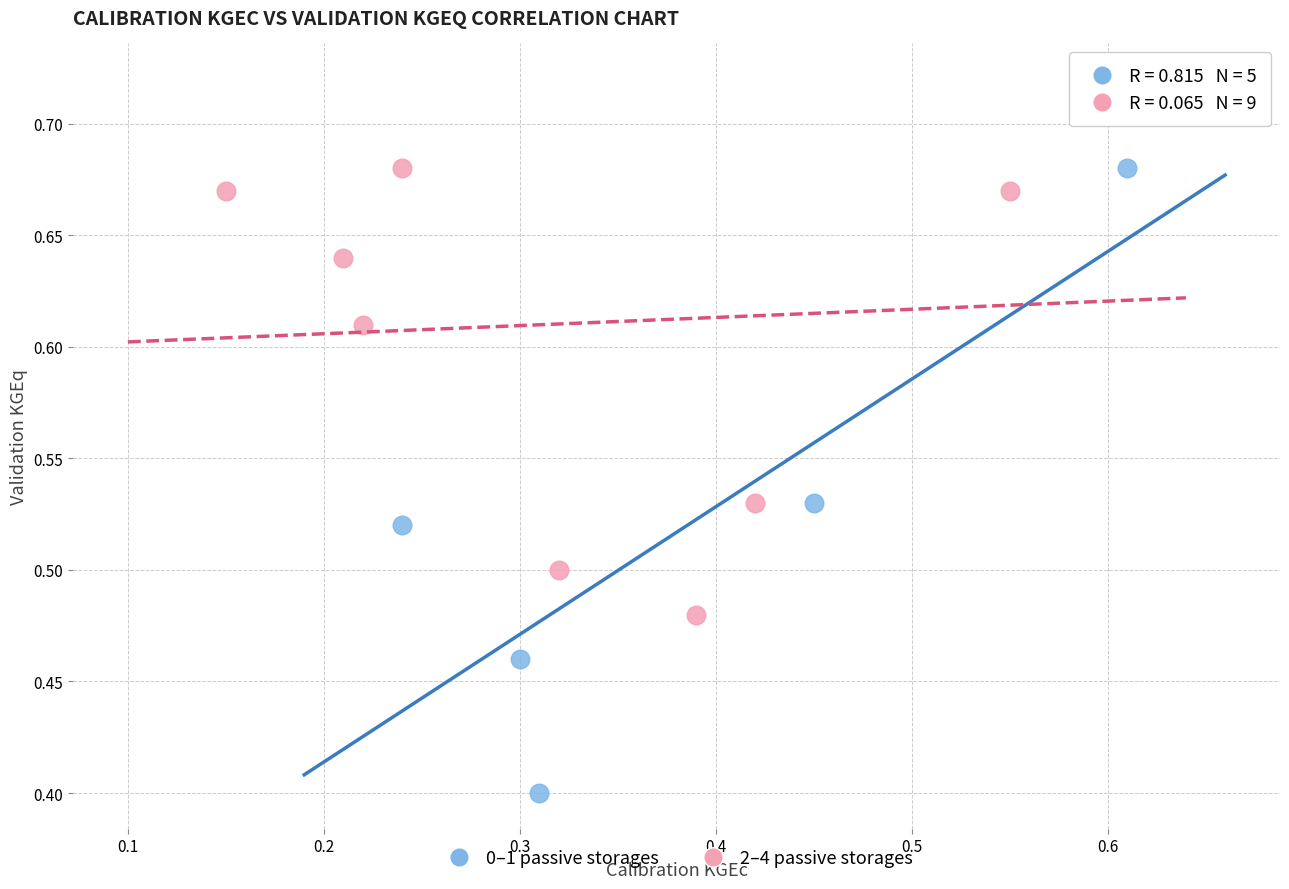

Which series reaches the minimum Y coordinate?

0–1 passive storages